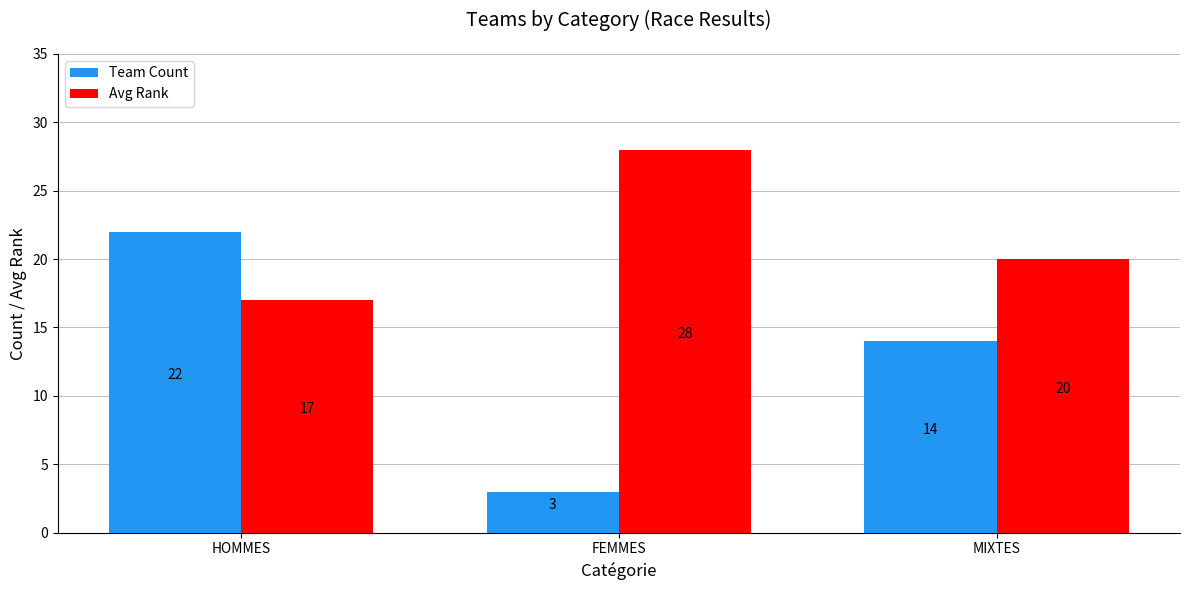

What are all the series names shown in the legend?

Team Count, Avg Rank